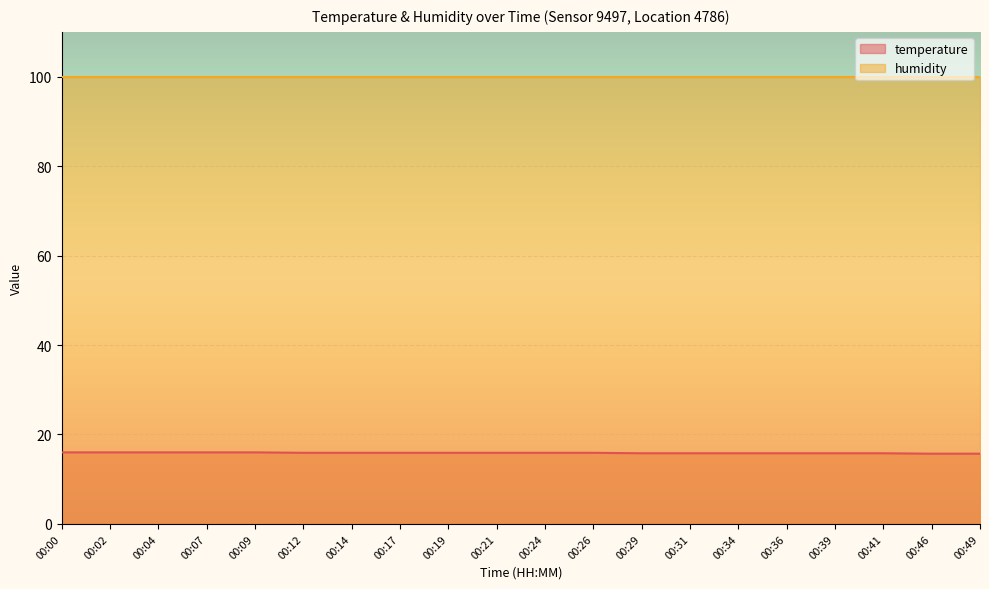

How many lines are shown in the chart?

2